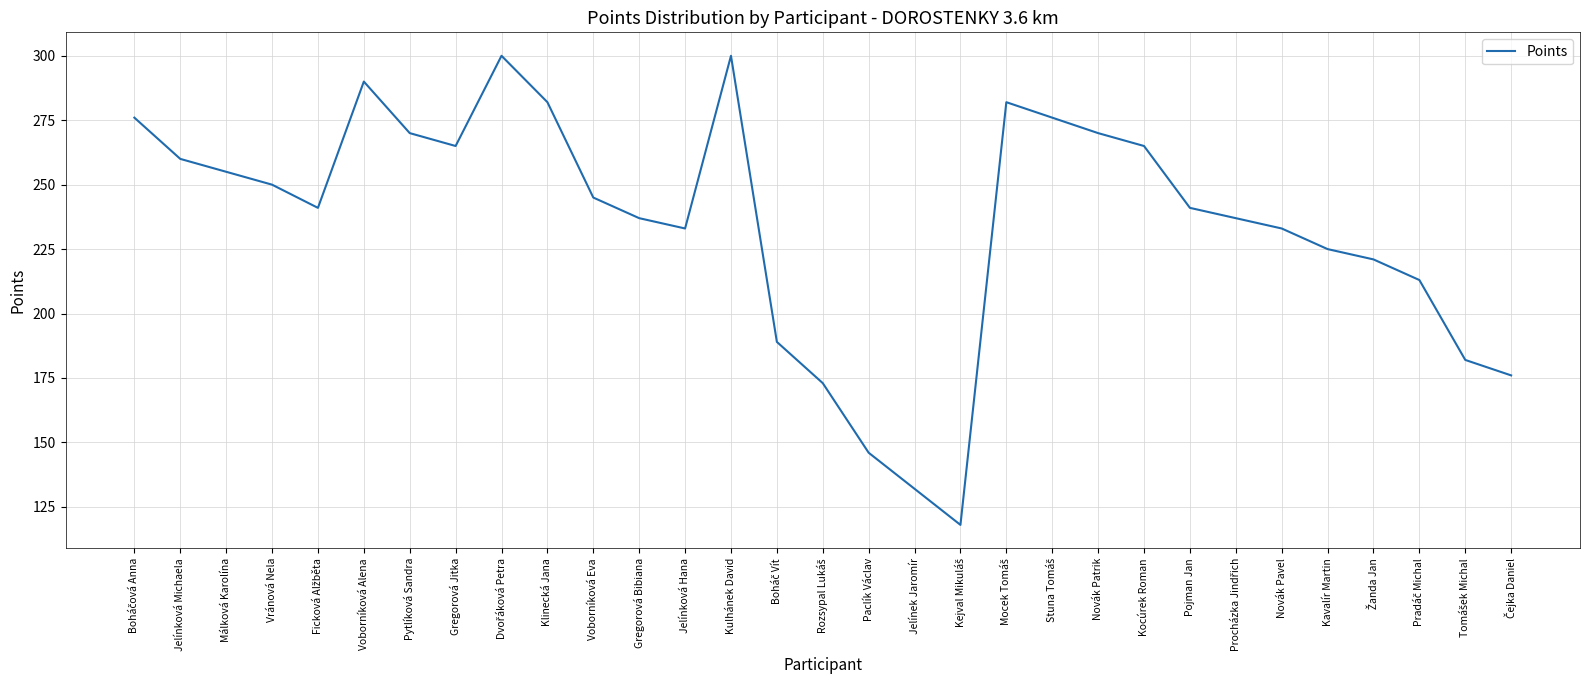

Reading left to right, what are all the values shown in this chart?

276	260	255	250	241	290	270	265	300	282	245	237	233	300	189	173	146	132	118	282	276	270	265	241	237	233	225	221	213	182	176